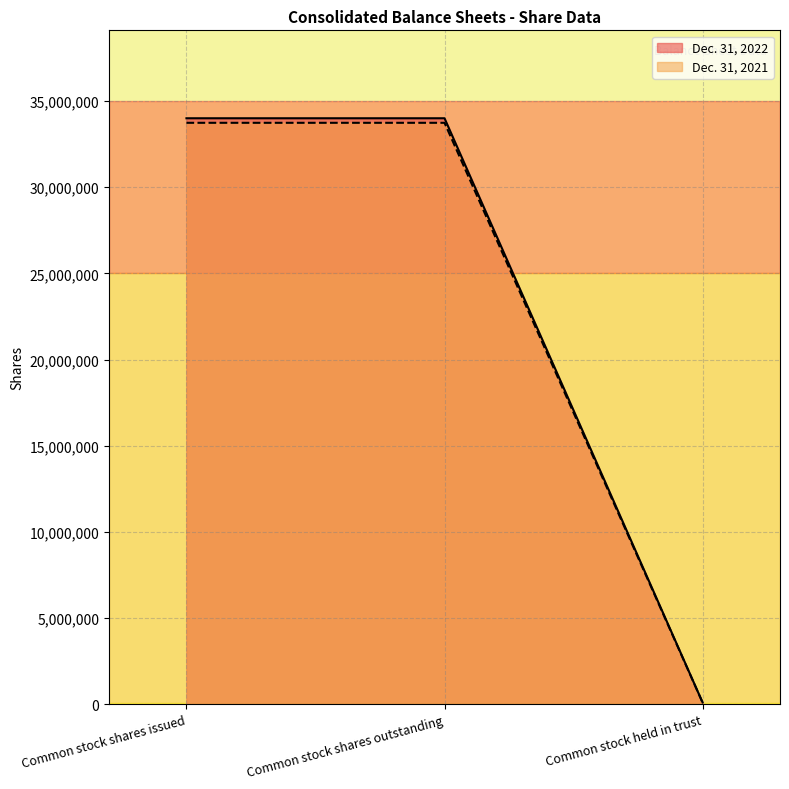

Between Common stock shares issued and Common stock held in trust, which series saw the biggest shift?

Dec. 31, 2022